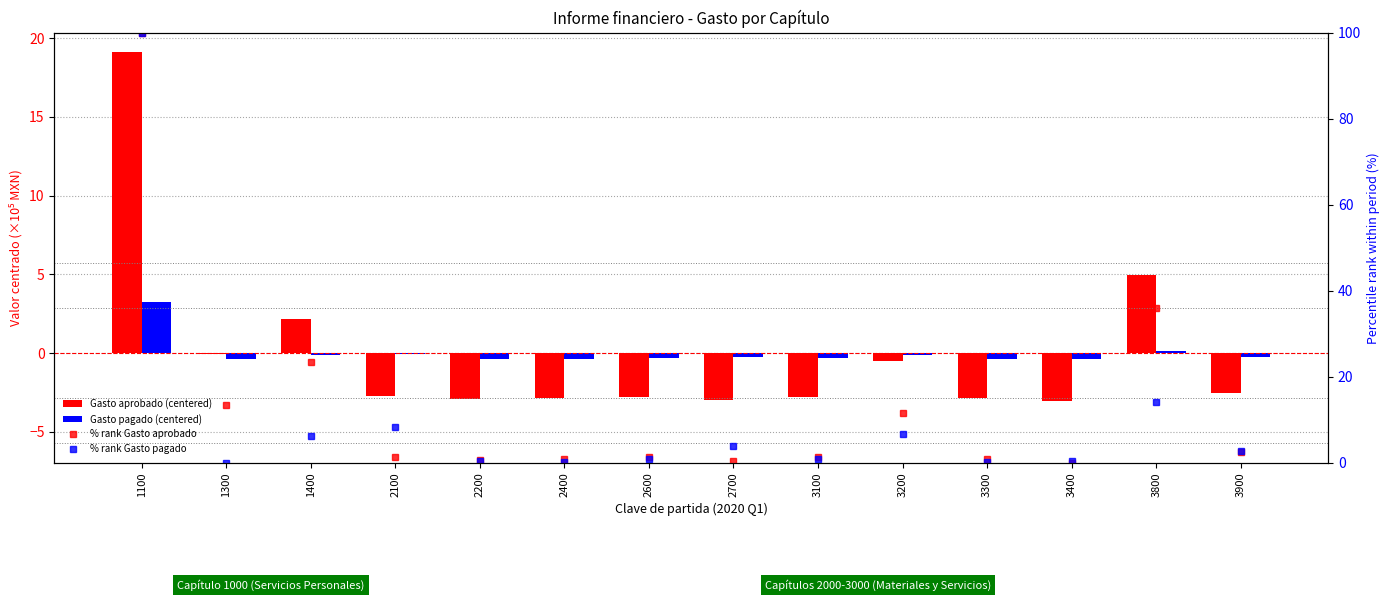

Which series has the largest total across all categories?

% rank Gasto aprobado